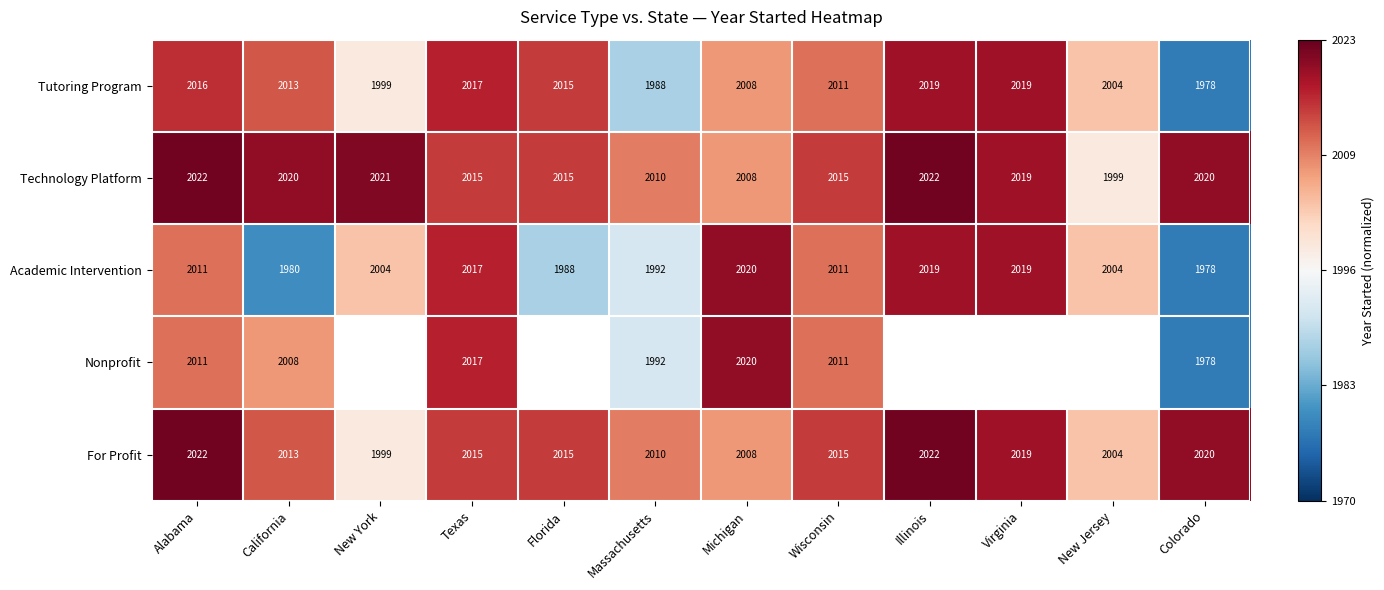

At which label is For Profit closest to 2010?

Massachusetts